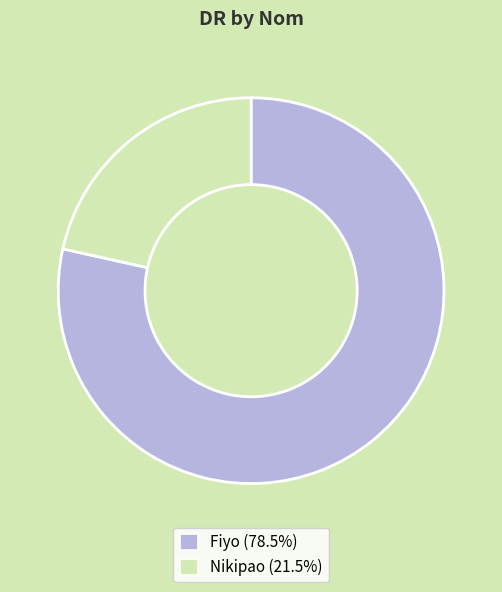

Count the number of slices in the pie.

2